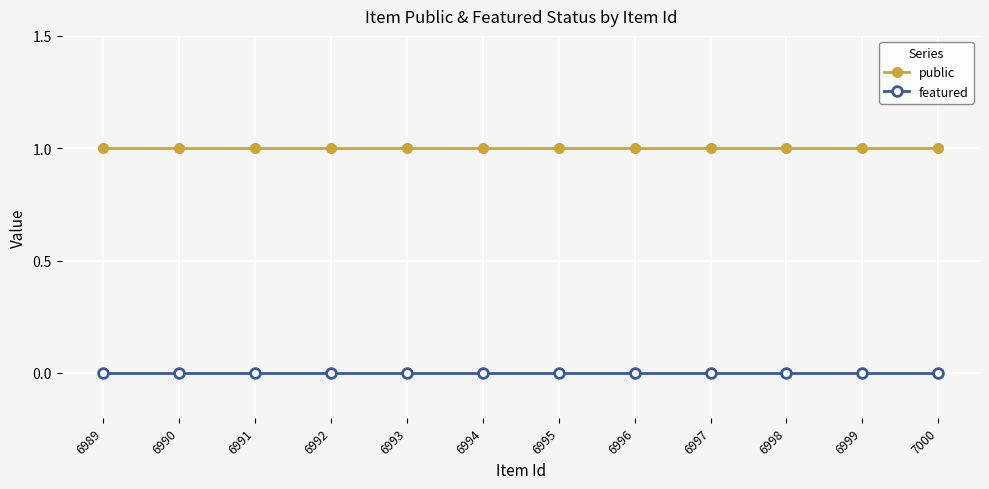

Does the chart display data point markers on the line(s)?

Yes